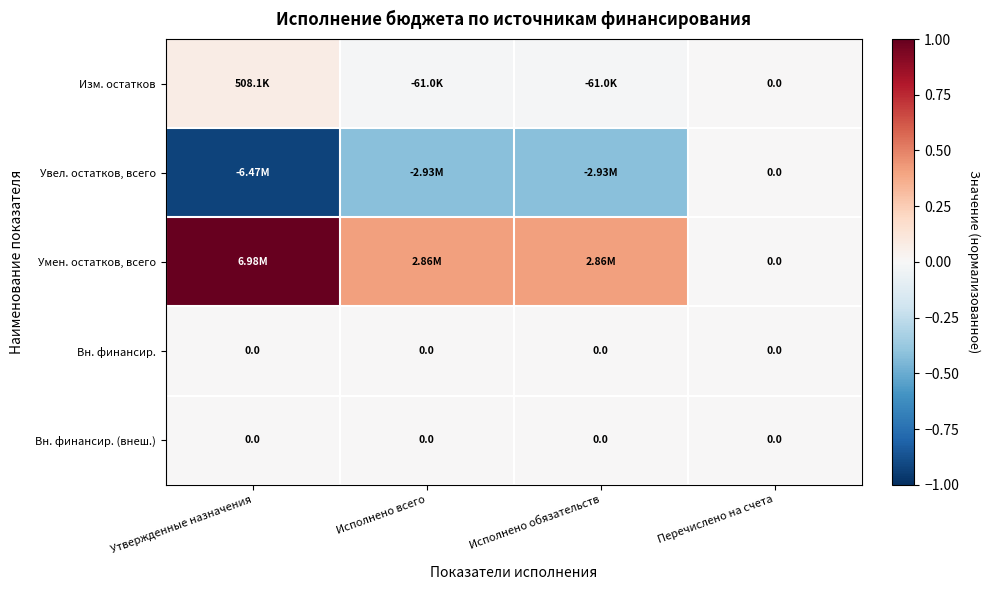

Where is Умен. остатков, всего nearest to the value 0?

Перечислено на счета